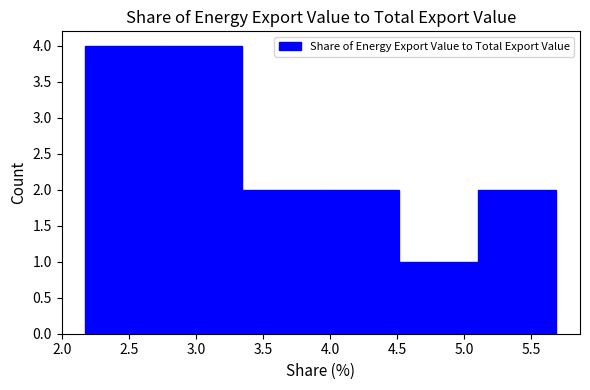

How tall is the bar that spans 4.50 to 5.10 on the x-axis? Neither the bar edges nor the heights are printed on the chart, so give them approximately, as read against the axes.

1